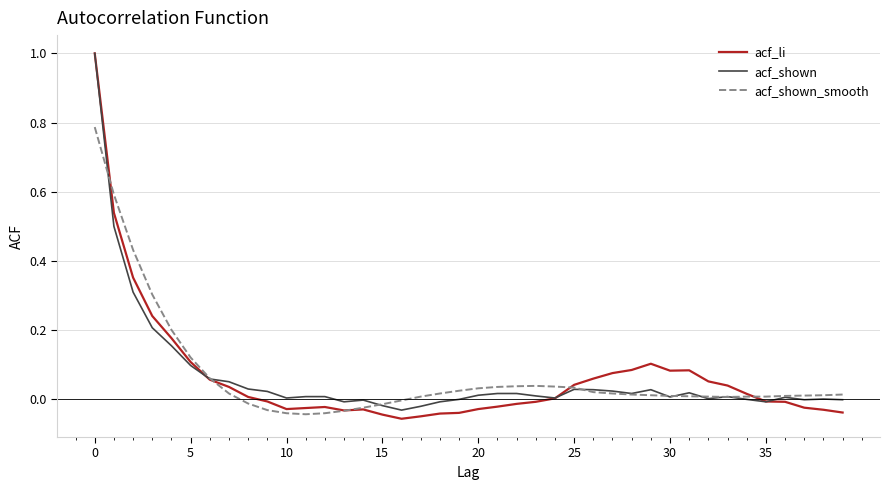

Which series has the largest range (max minus min)?

acf_li